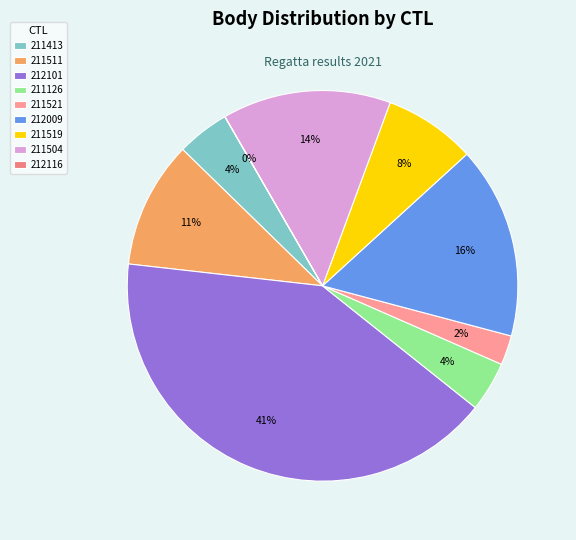

True or false: 212101 accounts for 41% of the total.

True